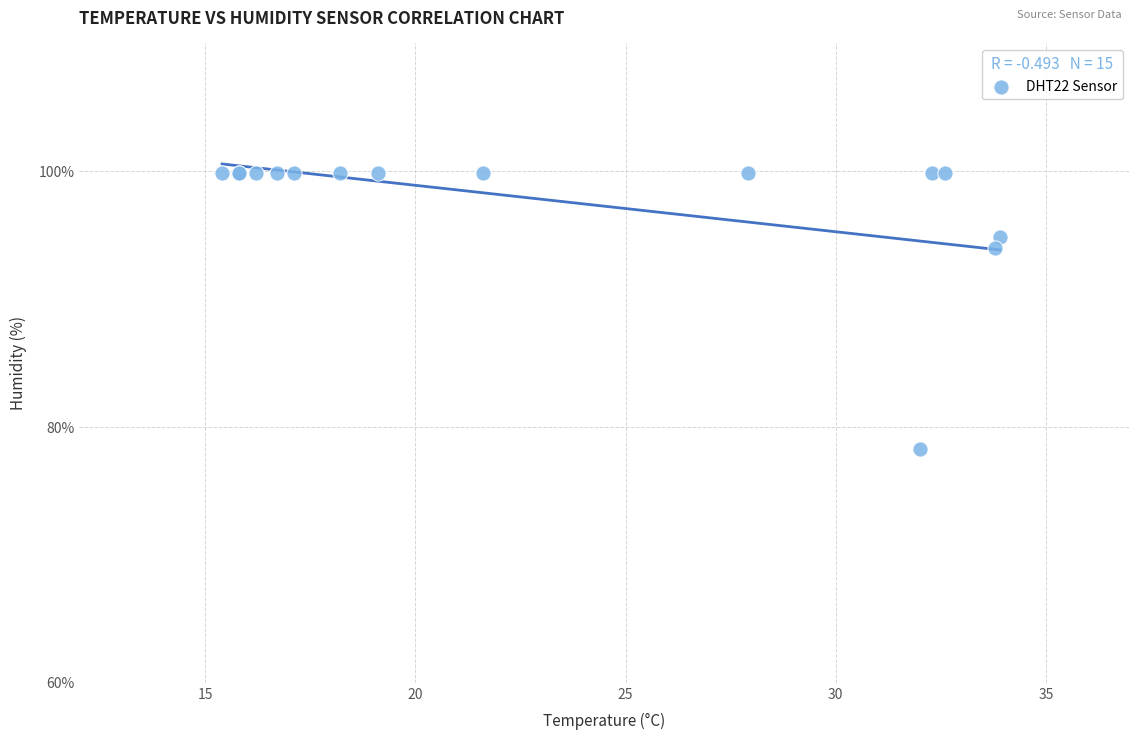

What Y value in the scatter plot is closest to 89?

94.0